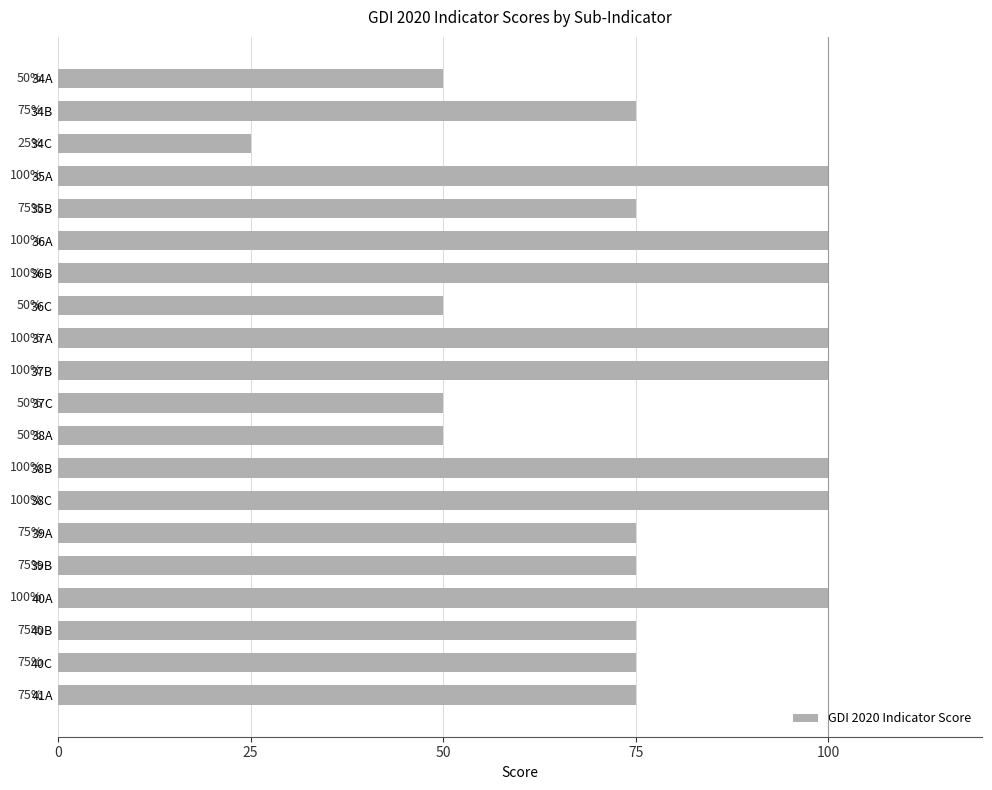

What is the ratio of the value at 40A to the value at 34A?

2.0